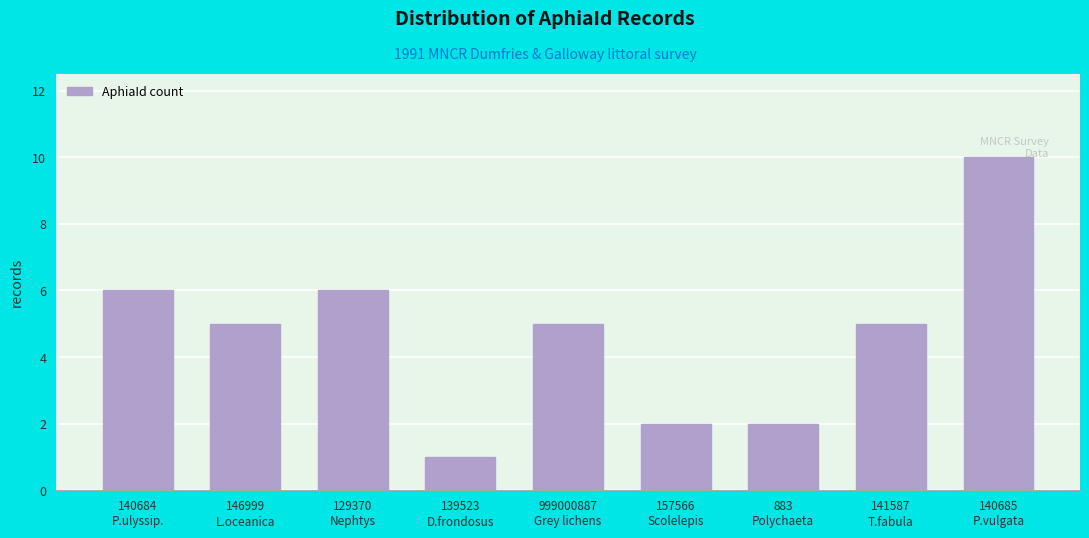

What is the maximum value shown in the chart?

10